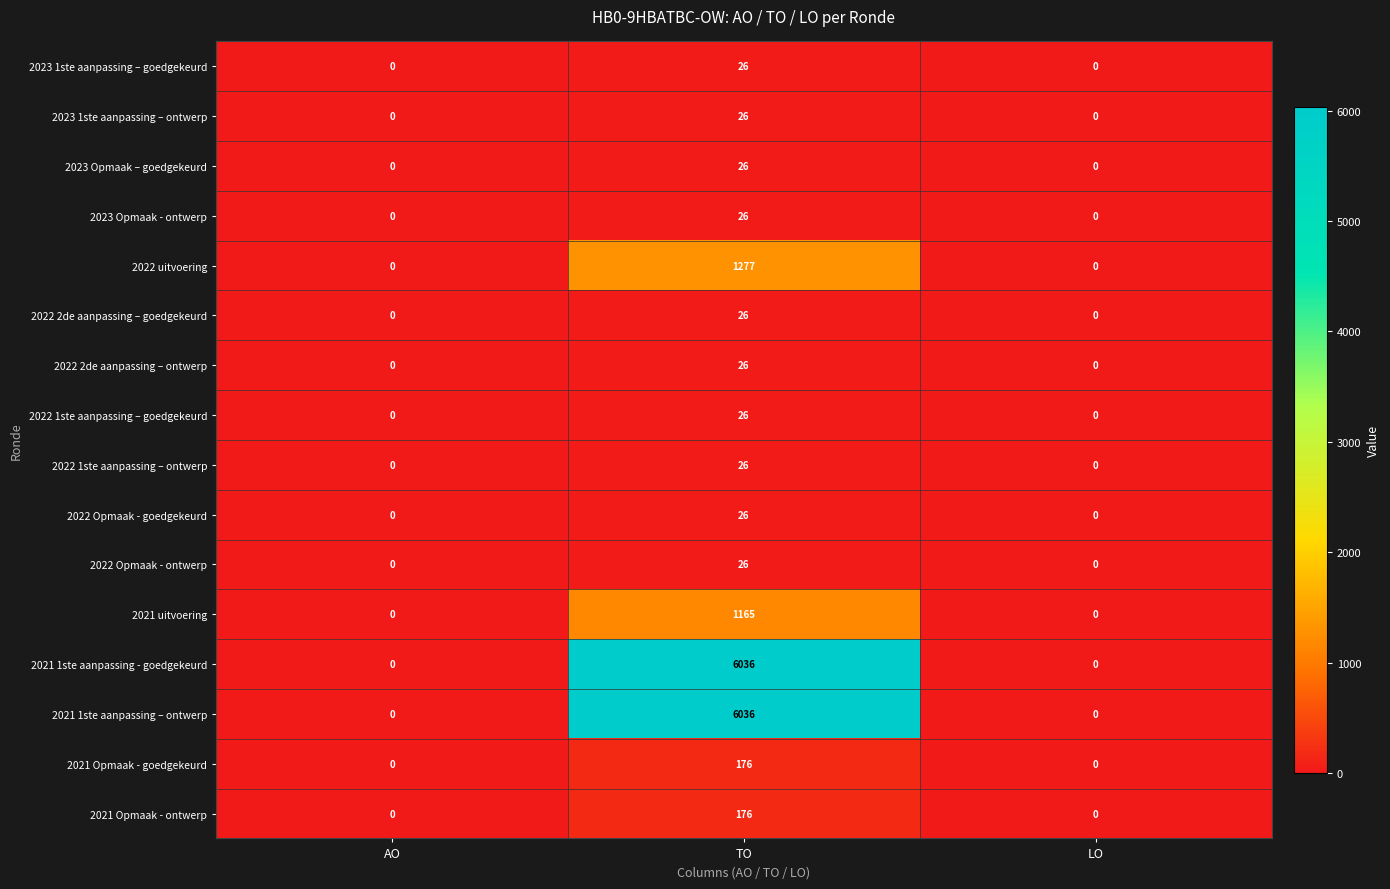

At how many categories does at least one series exceed 2623?

1